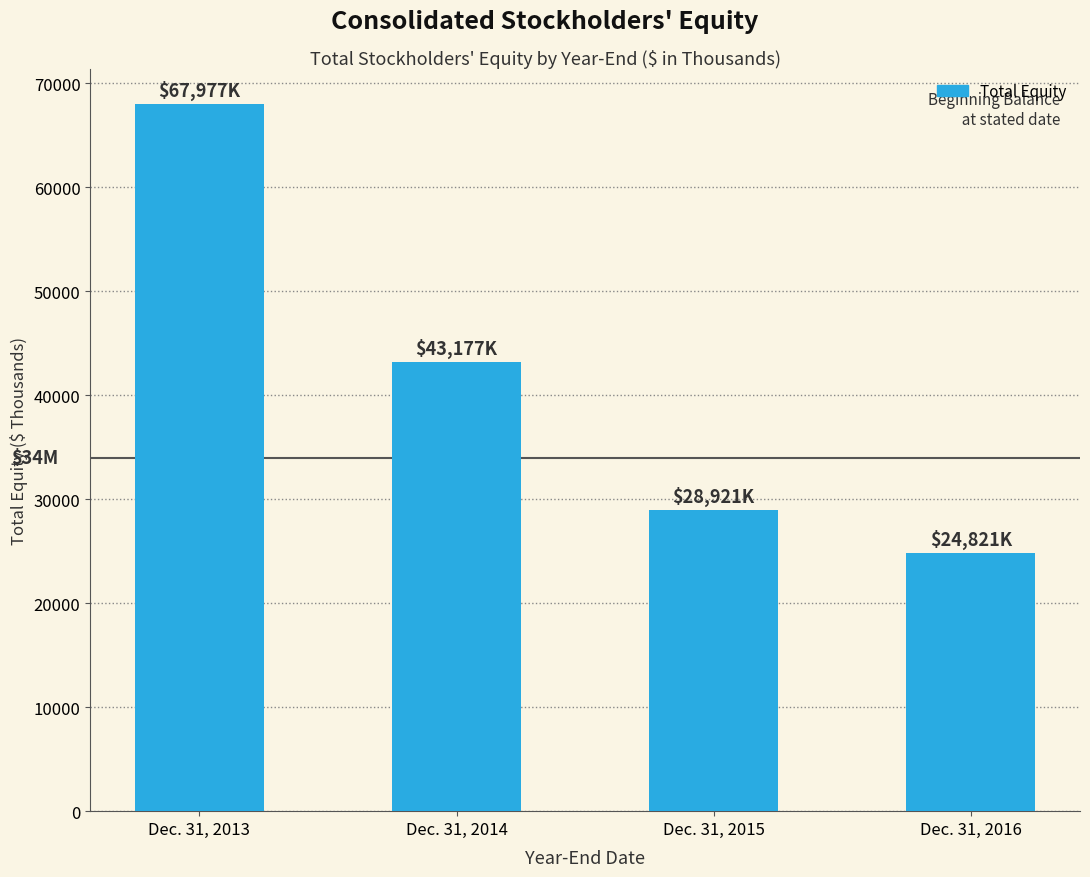

What is the difference between the values at Dec. 31, 2016 and Dec. 31, 2014?

18356